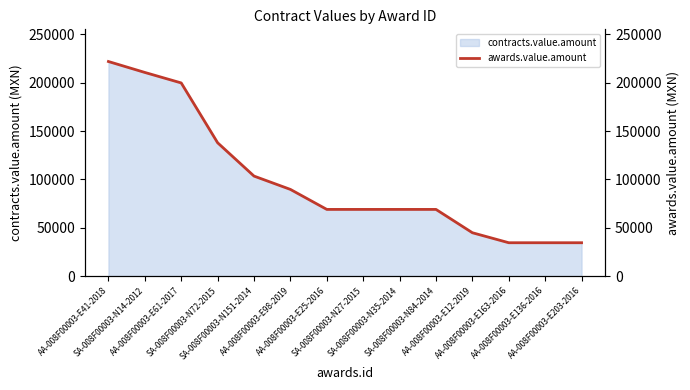

At which label is the value closest to 128241?

SA-008F00003-N72-2015